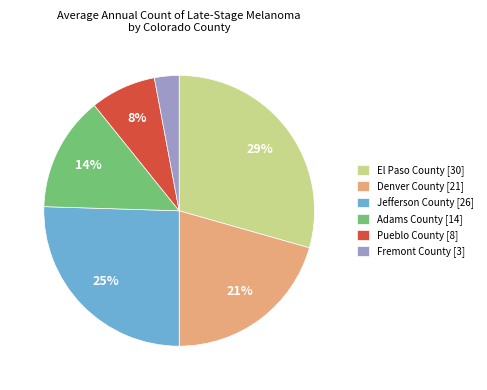

Combined, do Adams County [14] and Fremont County [3] account for over 50%?

No